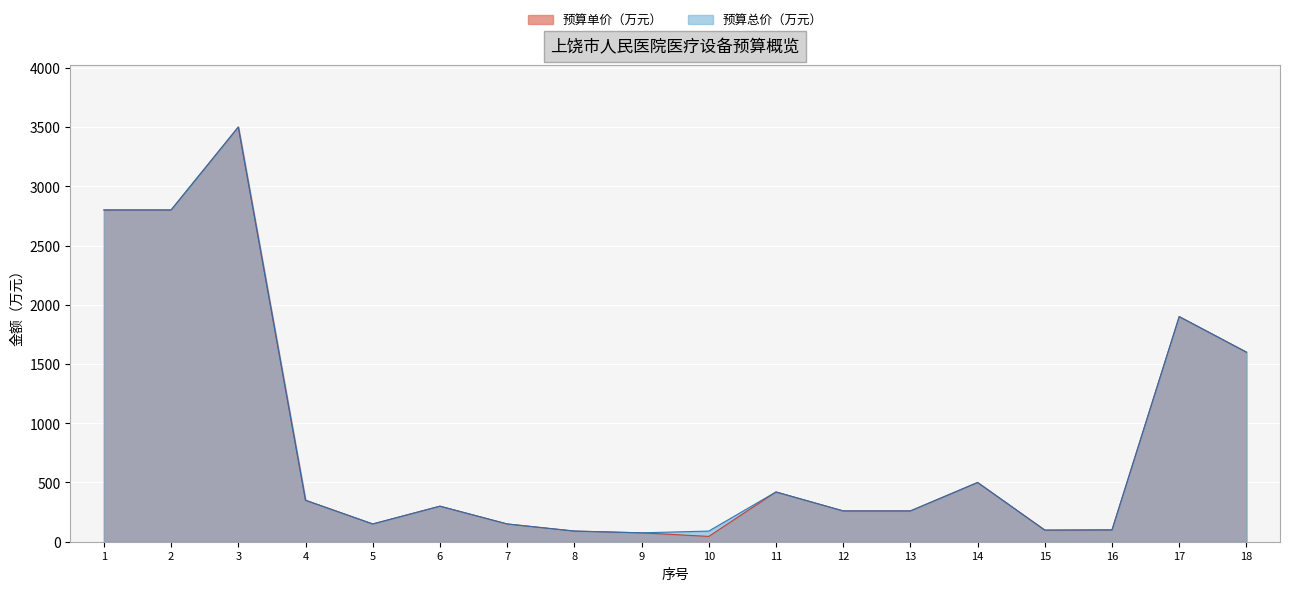

Is the value of 预算单价（万元） at 6 greater than the value of 预算总价（万元） at 11?

No